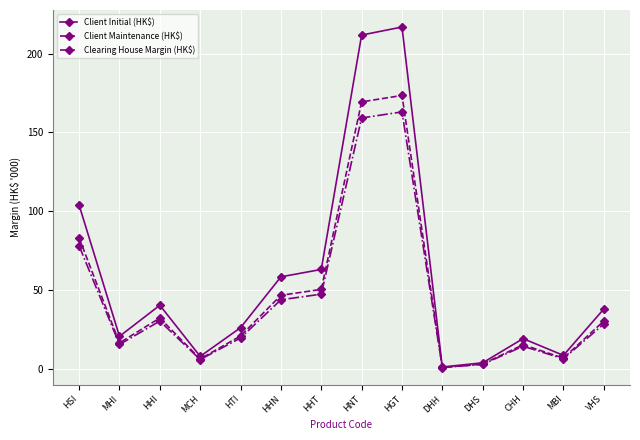

What is the highest value of the Client Initial (HK$) series?

216.8